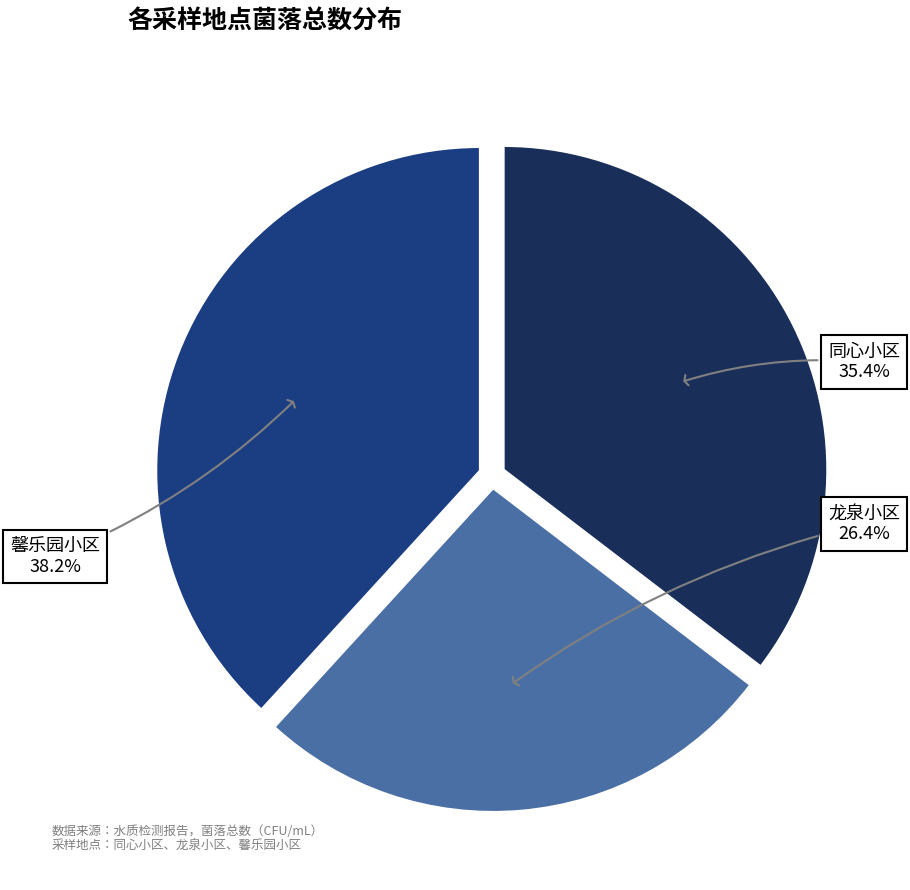

Do 同心小区 and 龙泉小区 together represent more than half of the pie?

Yes